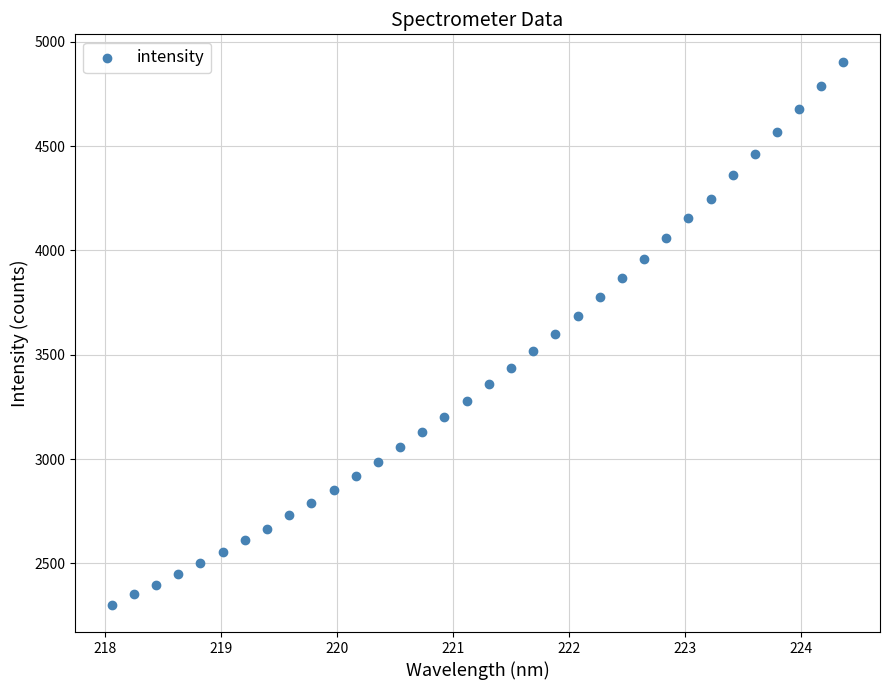

What is the range of X values (max minus min)?

6.3